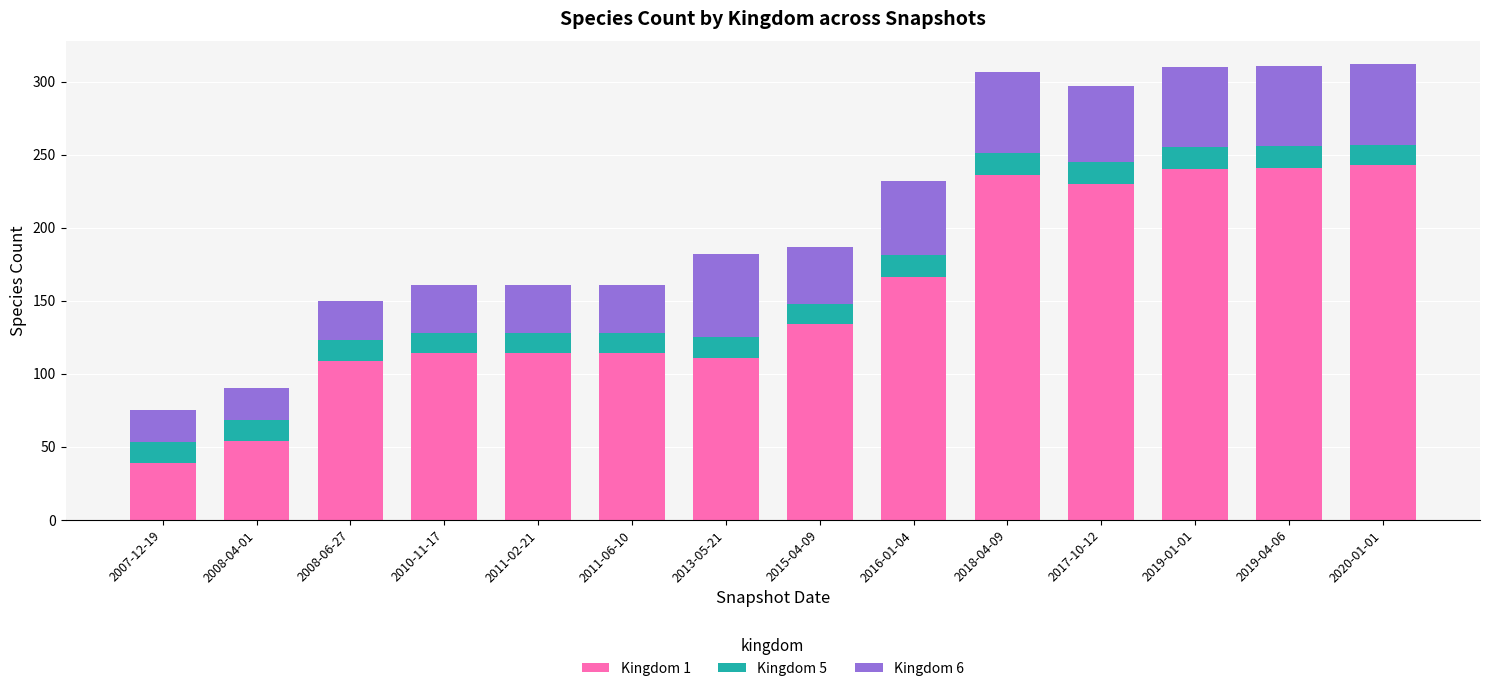

What is the average value of the Kingdom 1 series?

153